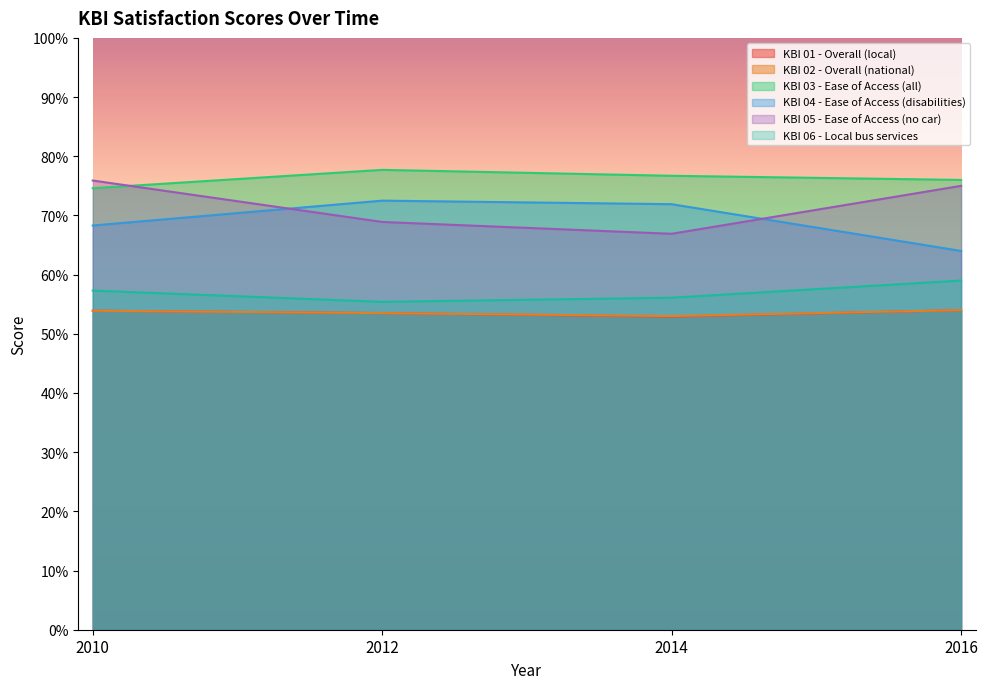

Where is KBI 03 - Ease of Access (all) nearest to the value 76?

2016